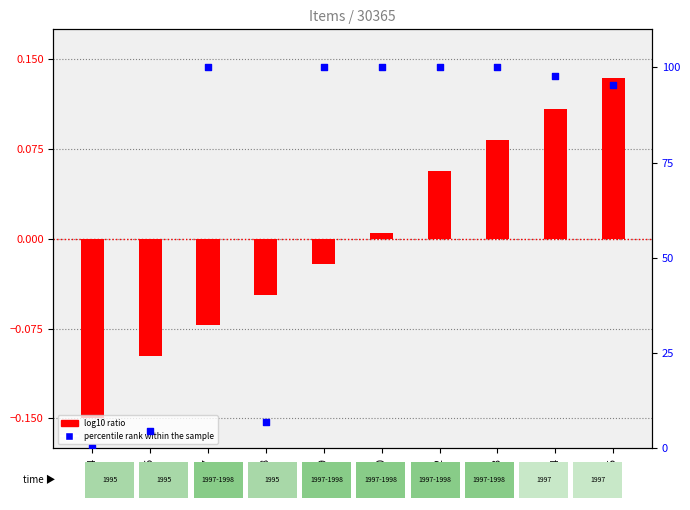

Which series contains the lowest Y value?

log10 ratio